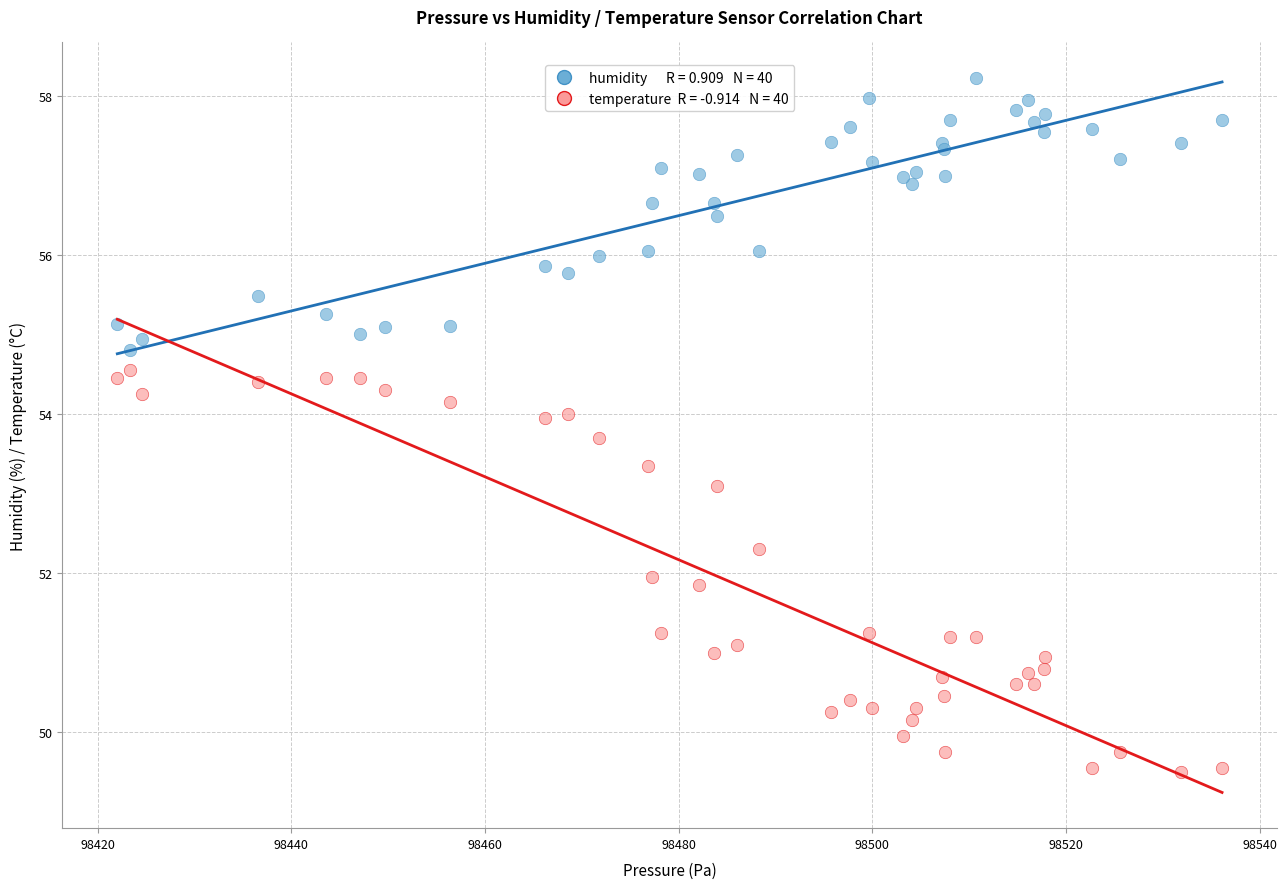

Across all series, what Y value is closest to 53?

53.1